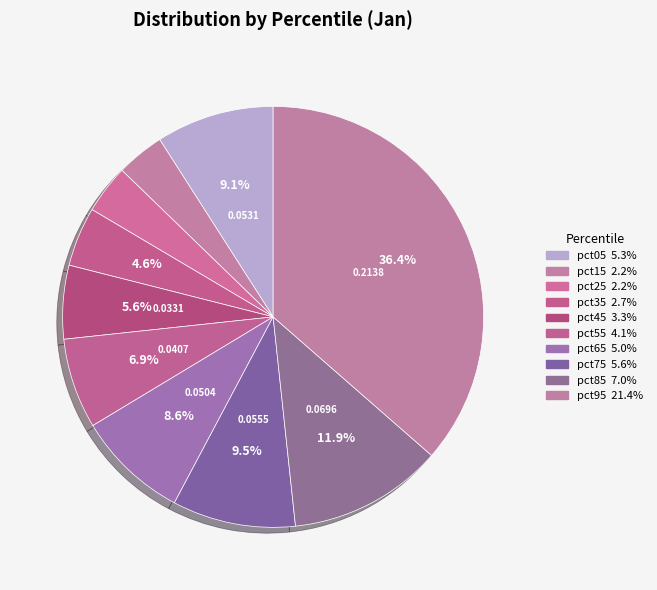

Which category has the biggest portion of the pie?

pct95